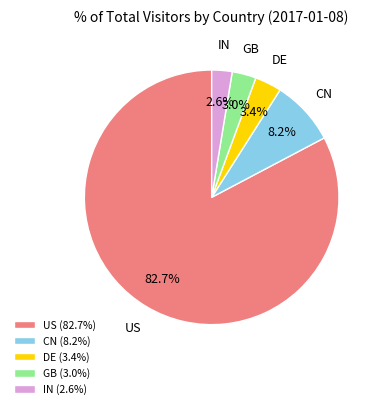

What is the ratio of the value at DE to the value at GB?

1.1